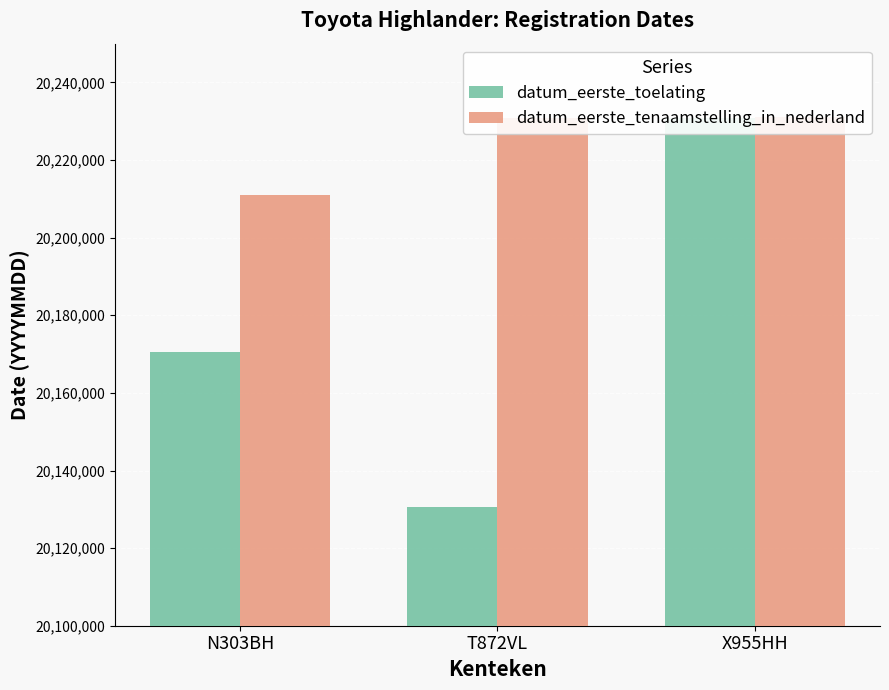

What is the label of the 2nd bar from the right?

T872VL